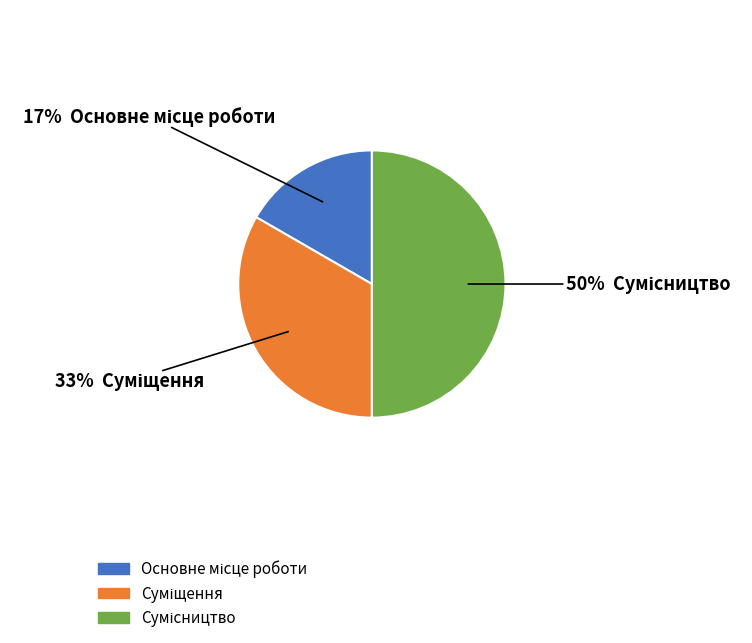

To the nearest percent, what is the difference between the largest and smallest slice percentages?

33%